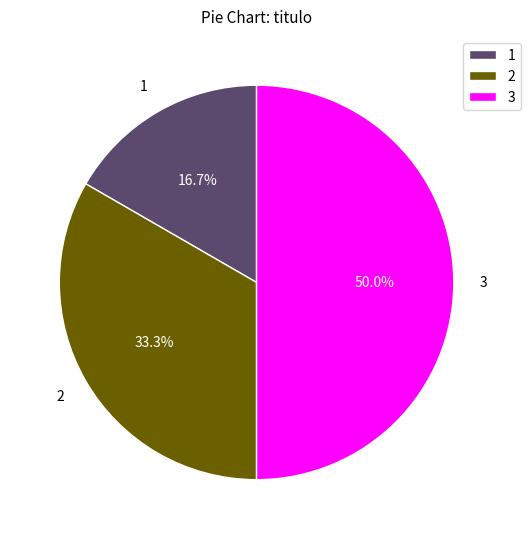

Count the number of slices in the pie.

3